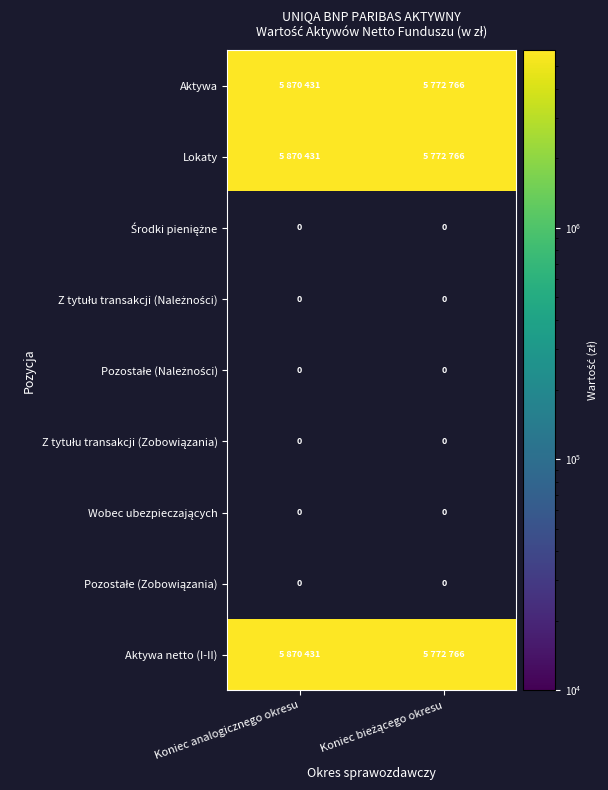

What is the maximum value shown in the chart?

5870431.4